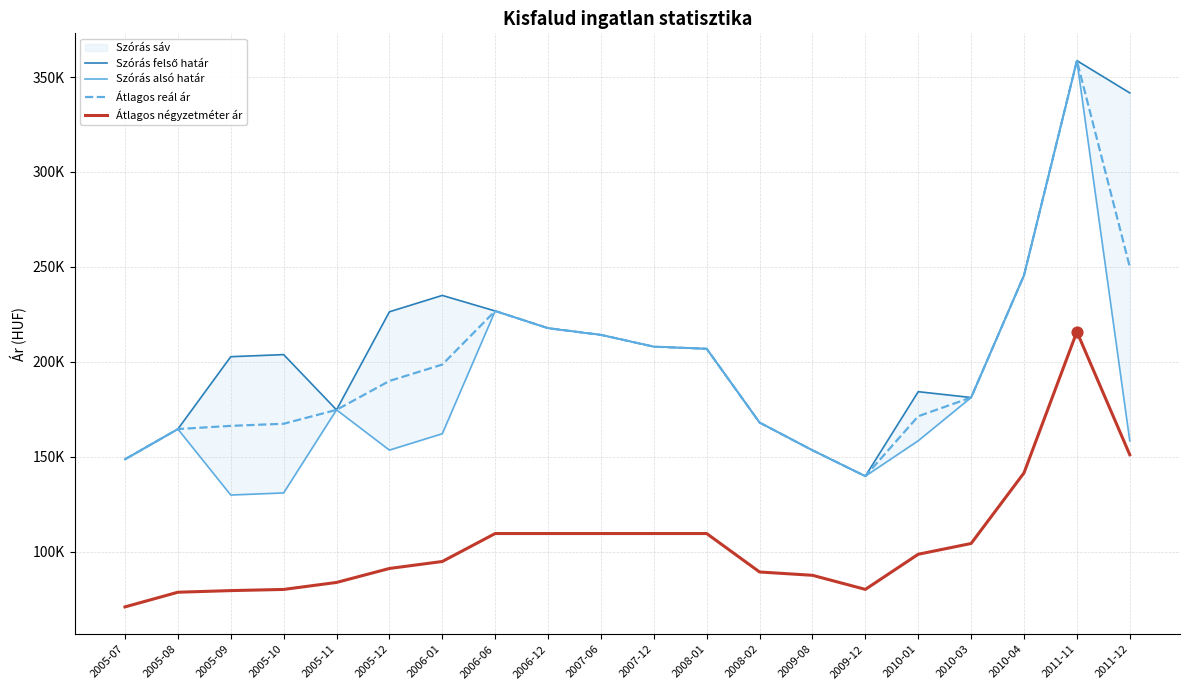

At how many categories does at least one series exceed 89416?

20